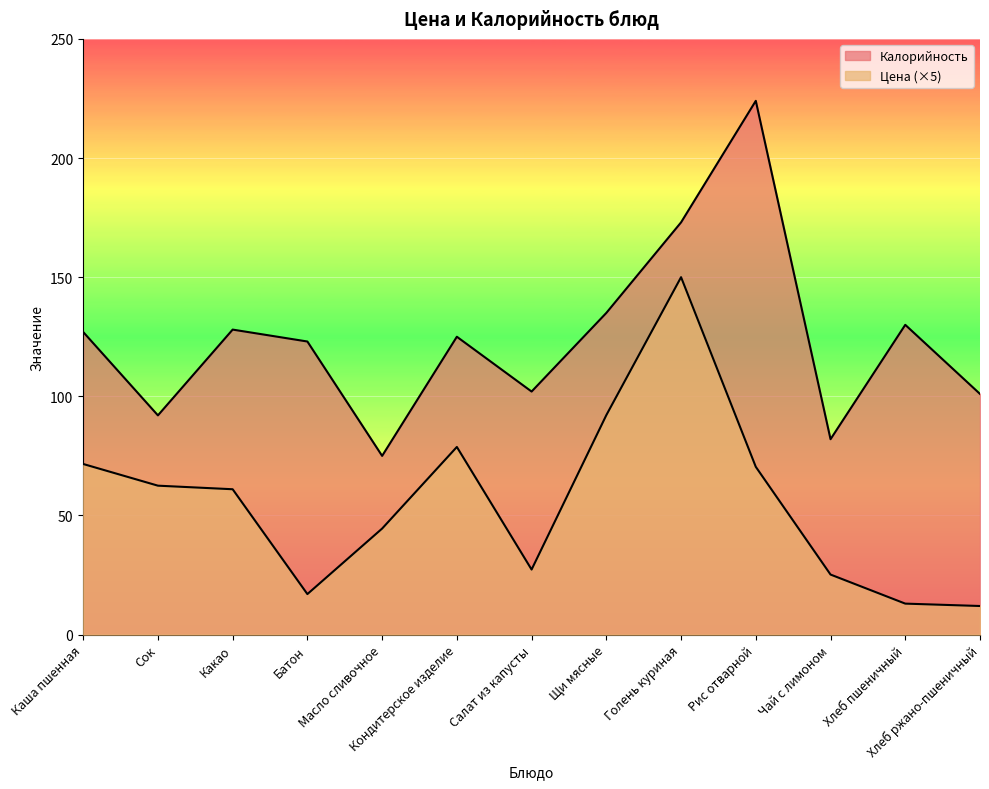

List the series in order of their overall mean, lowest first.

Цена, Калорийность